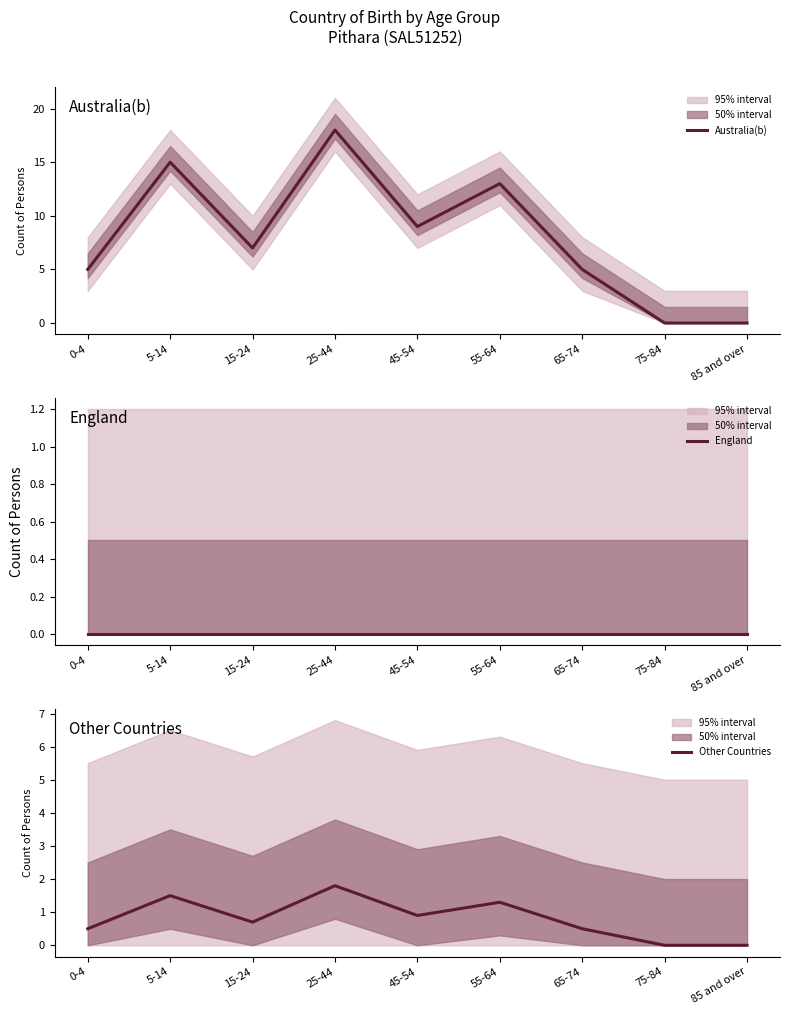

Rank the series by their maximum value, from highest to lowest.

Australia(b), Other Countries, England